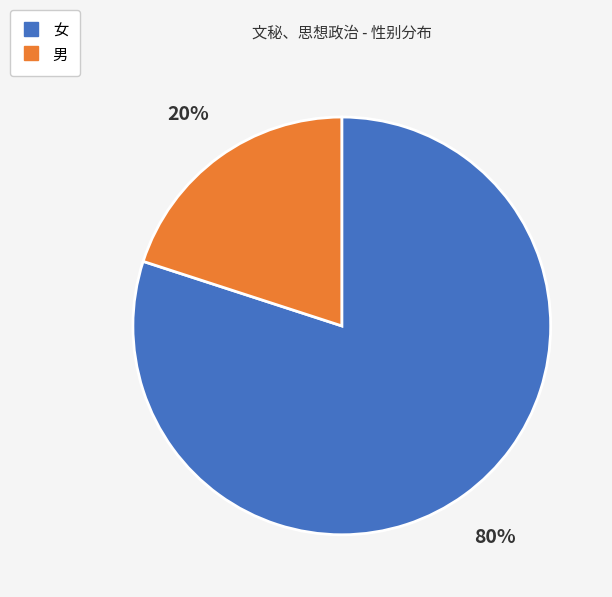

Combined, do 女 and 男 account for over 50%?

Yes